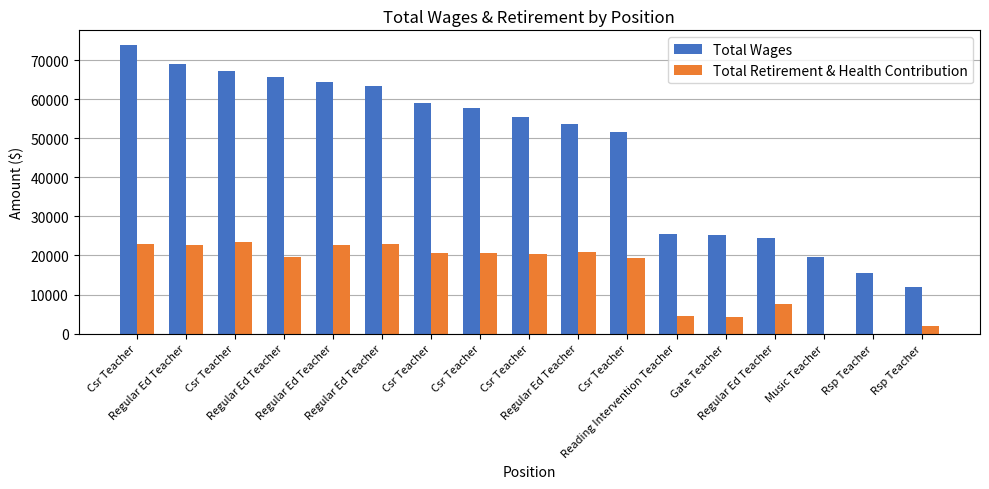

How many distinct data groups are displayed?

2